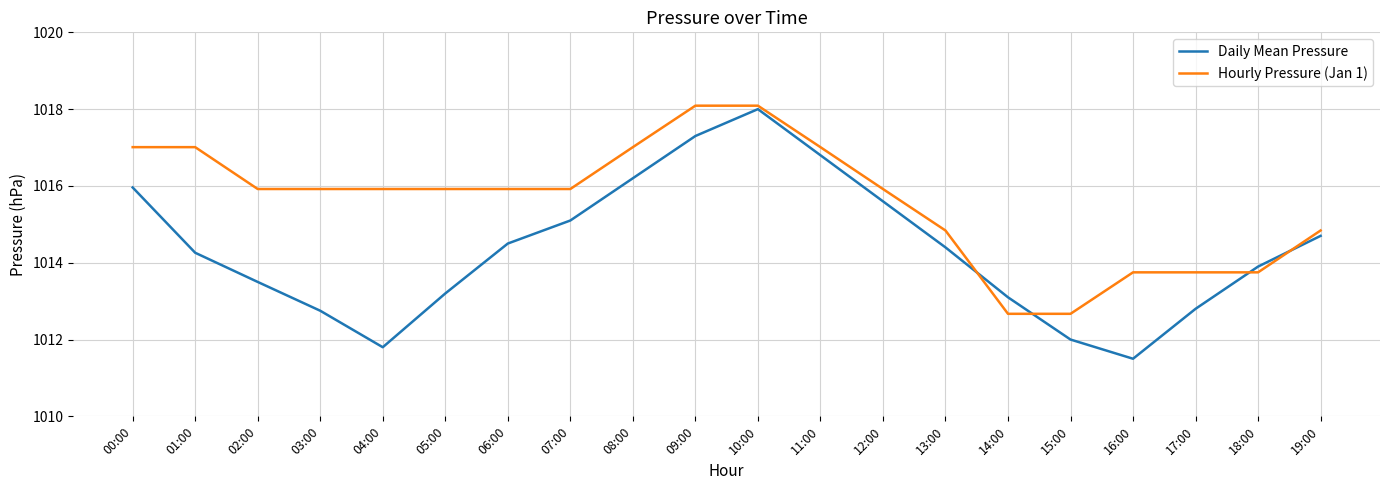

Reading left to right, list all the values displayed in this chart.

Daily Mean Pressure: 00:00=1016.0	01:00=1014.3	02:00=1013.5	03:00=1012.8	04:00=1011.8	05:00=1013.2	06:00=1014.5	07:00=1015.1	08:00=1016.2	09:00=1017.3	10:00=1018.0	11:00=1016.8	12:00=1015.6	13:00=1014.4	14:00=1013.1	15:00=1012.0	16:00=1011.5	17:00=1012.8	18:00=1013.9	19:00=1014.7
Hourly Pressure (Jan 1): 00:00=1017.0	01:00=1017.0	02:00=1015.9	03:00=1015.9	04:00=1015.9	05:00=1015.9	06:00=1015.9	07:00=1015.9	08:00=1017.0	09:00=1018.1	10:00=1018.1	11:00=1017.0	12:00=1015.9	13:00=1014.8	14:00=1012.7	15:00=1012.7	16:00=1013.8	17:00=1013.8	18:00=1013.8	19:00=1014.8